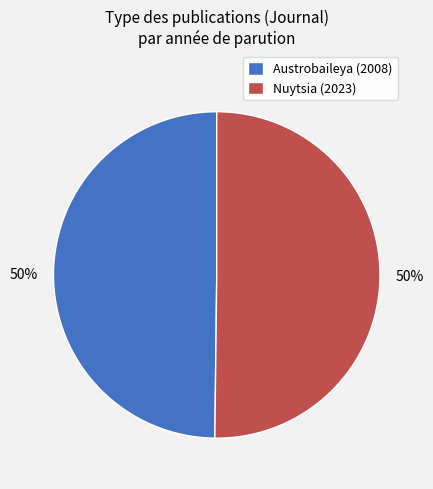

Combined, do Austrobaileya (2008) and Nuytsia (2023) account for over 50%?

Yes